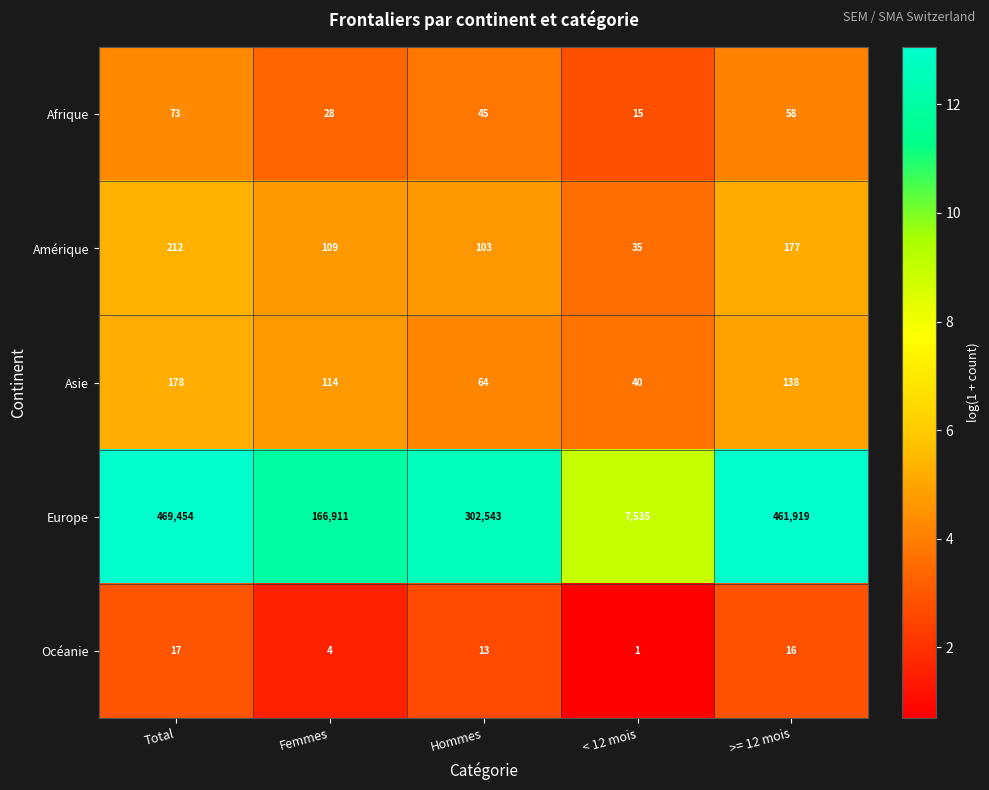

What is the minimum value for Europe?

7535